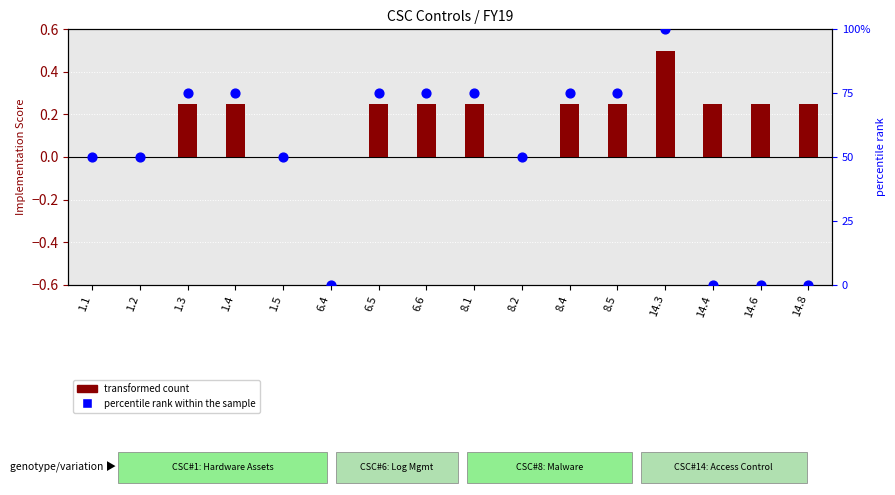

Which series reaches the maximum Y coordinate?

percentile rank within the sample